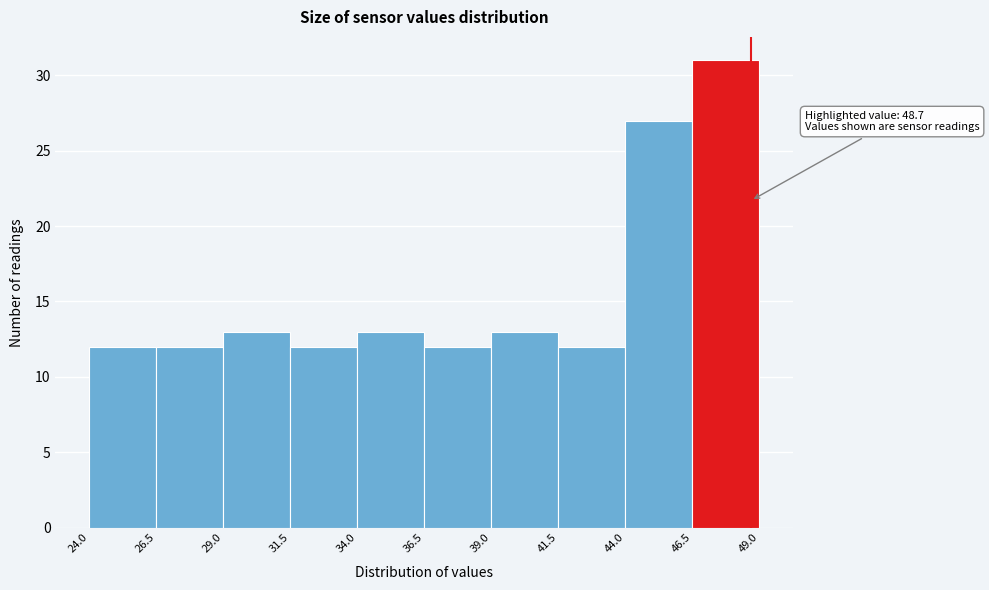

Over which range of the x-axis is the bar tallest?

46.5 to 49.0